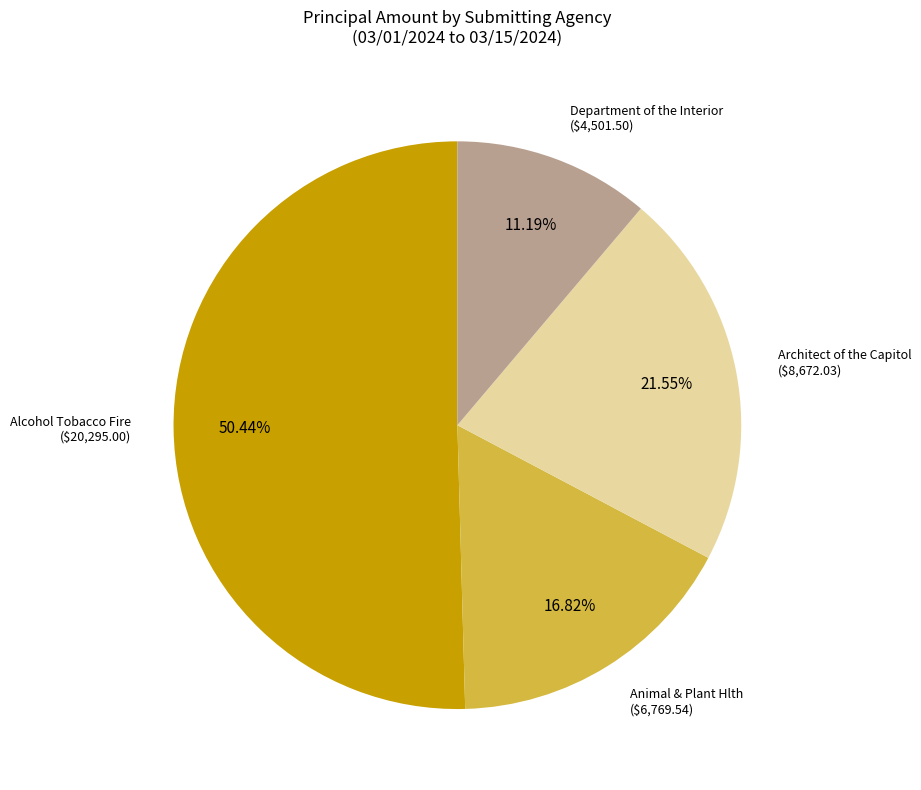

Is there a majority slice in this chart?

Yes